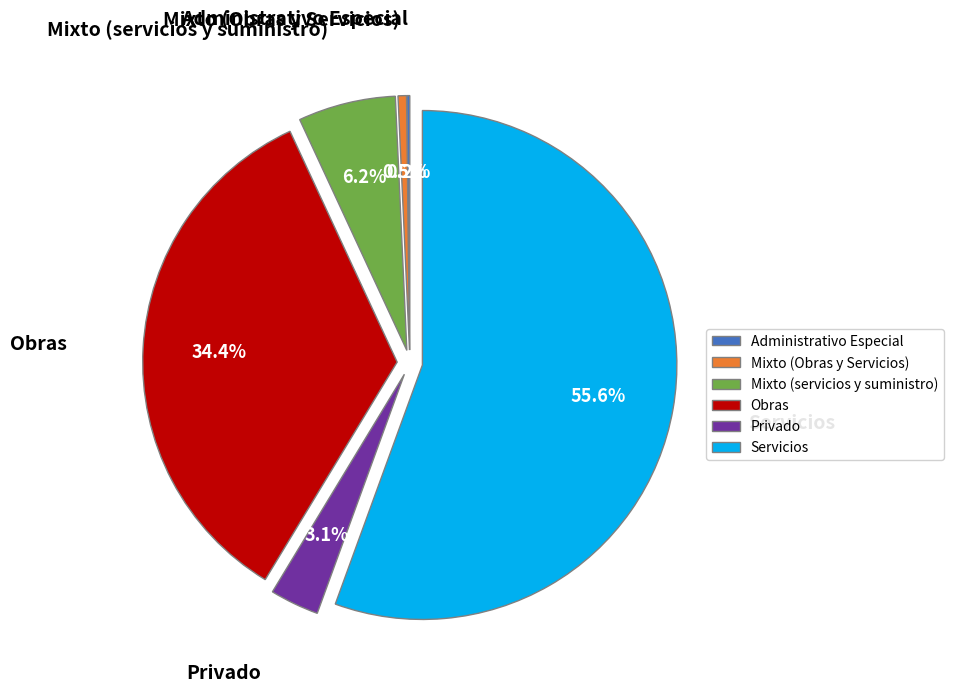

Is there any slice that represents more than half of the pie?

Yes